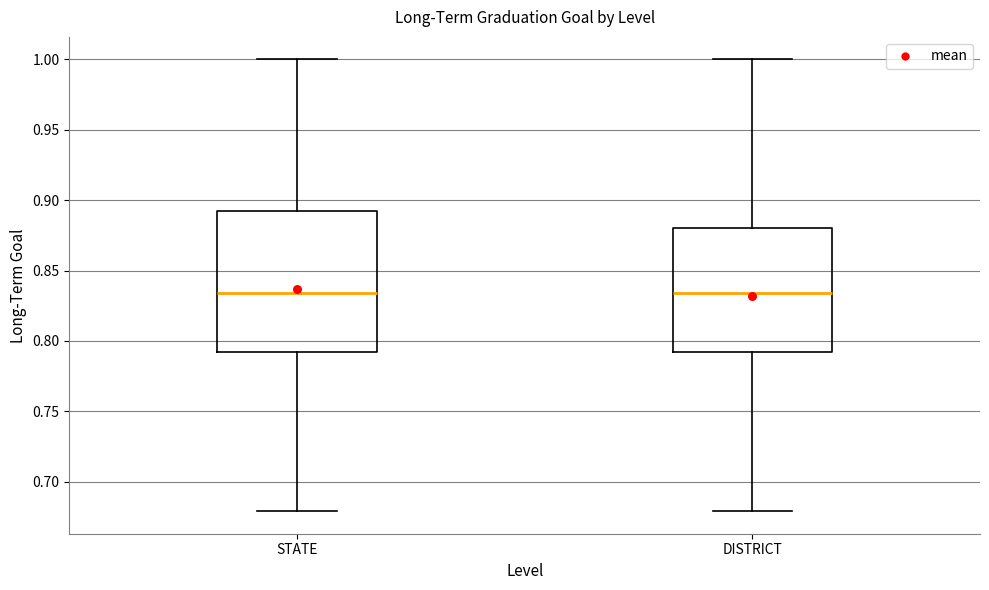

Which box is the tallest, from its lower edge to its upper edge?

STATE